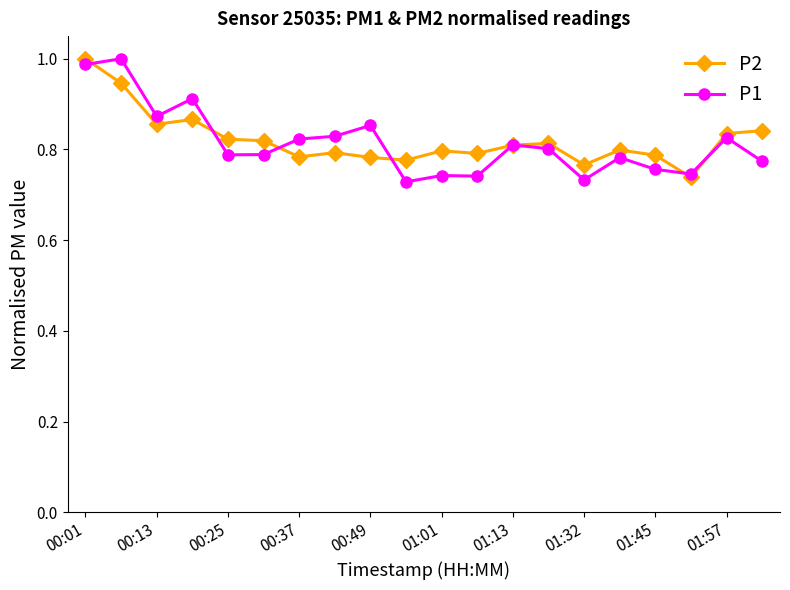

True or false: P1 has more than 1 points higher than both neighbors.

True